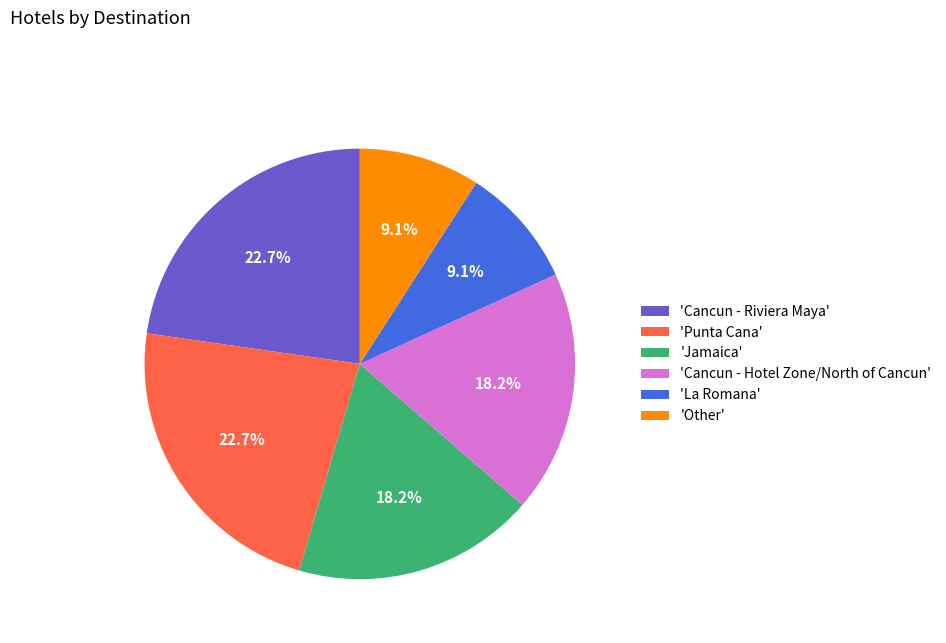

Is there any slice that represents more than half of the pie?

No